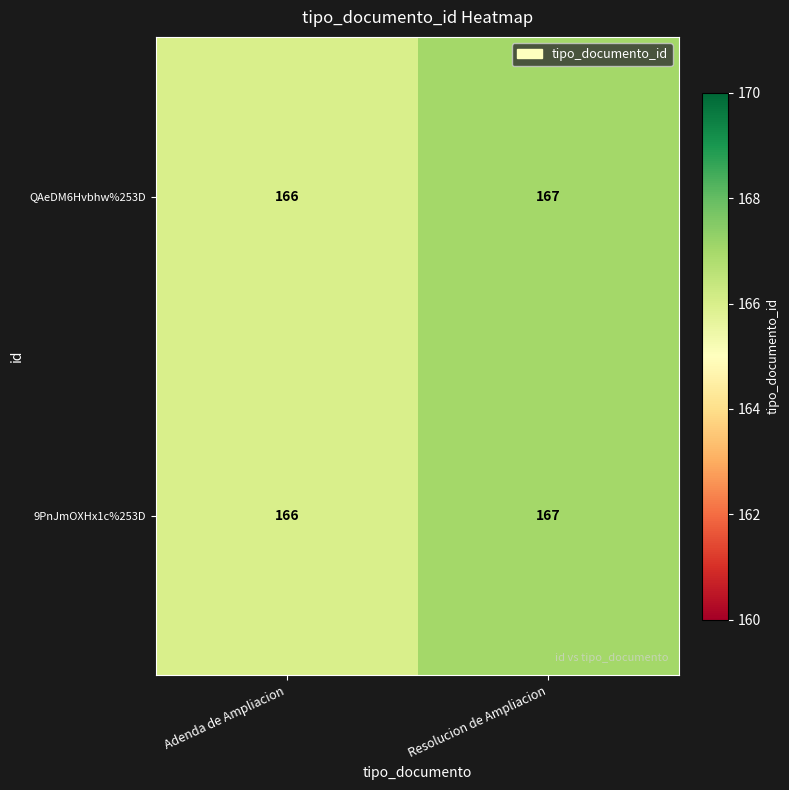

The value of QAeDM6Hvbhw%253D at Adenda de Ampliacion is 166. True or false?

True